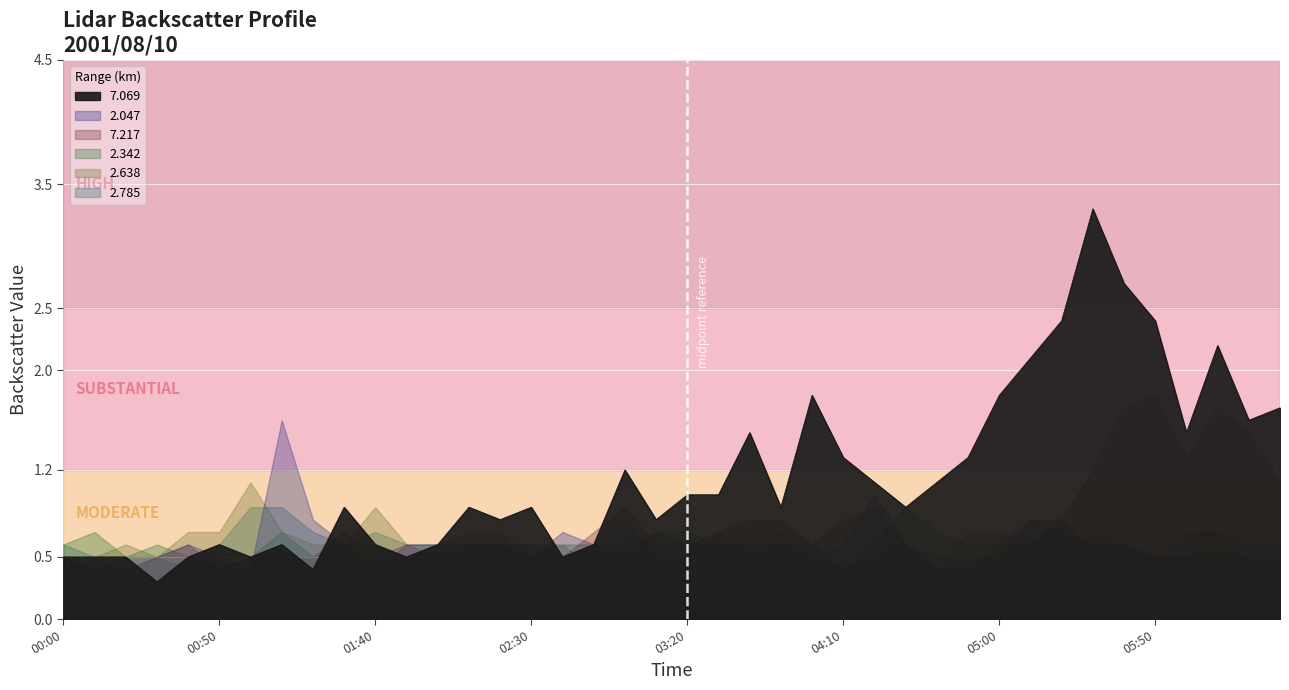

What is the label of the 2nd point from the right?

2001/08/10 06:20